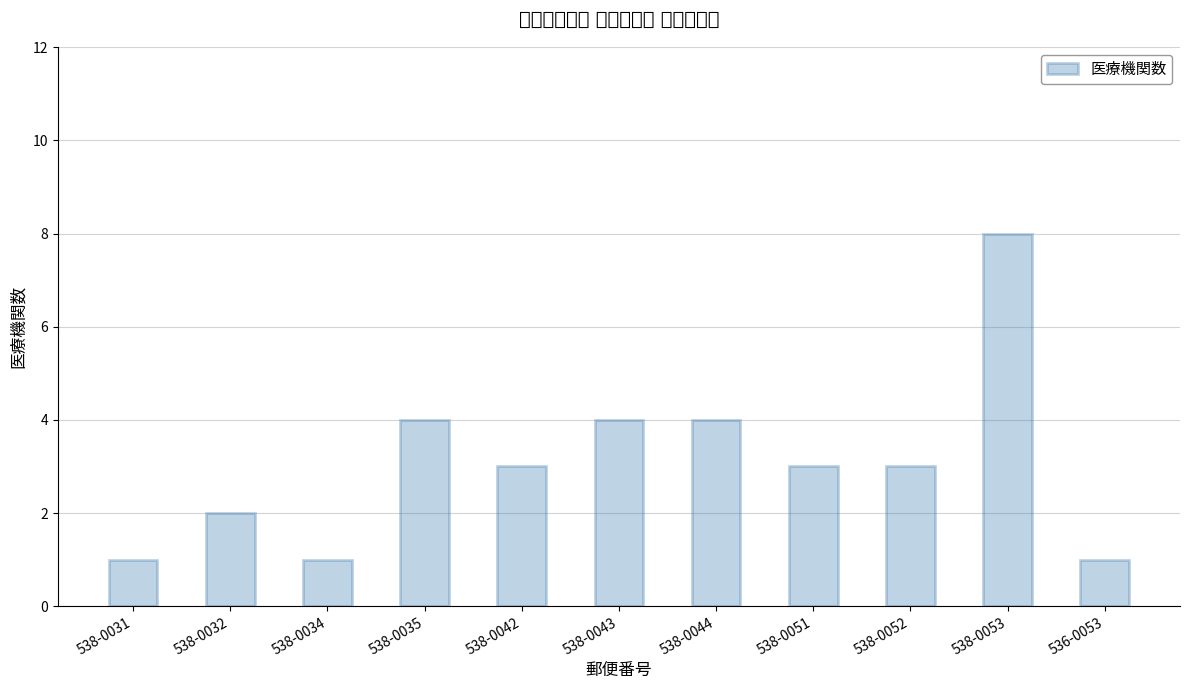

What is the sum of the values at 538-0034 and 538-0052?

4